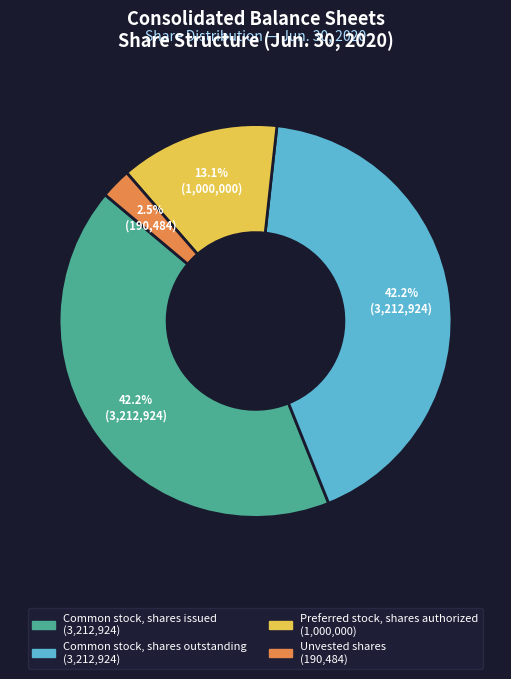

How many segments does this pie chart have?

4